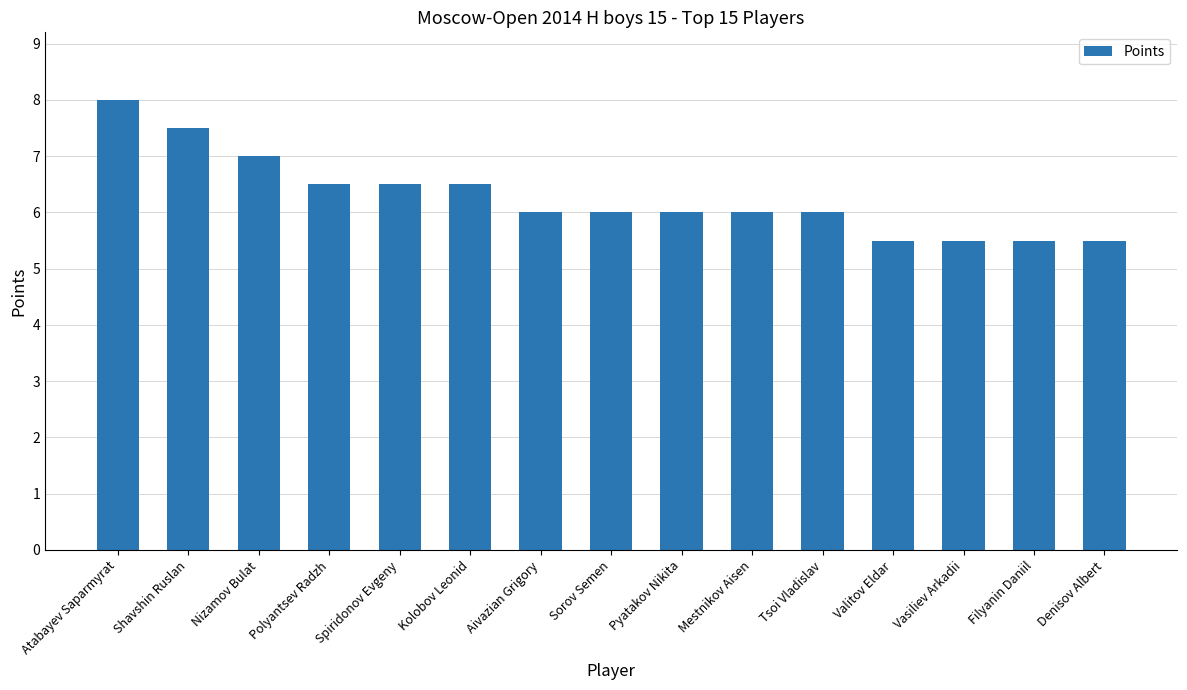

What is the label of the 7th bar from the right?

Pyatakov Nikita